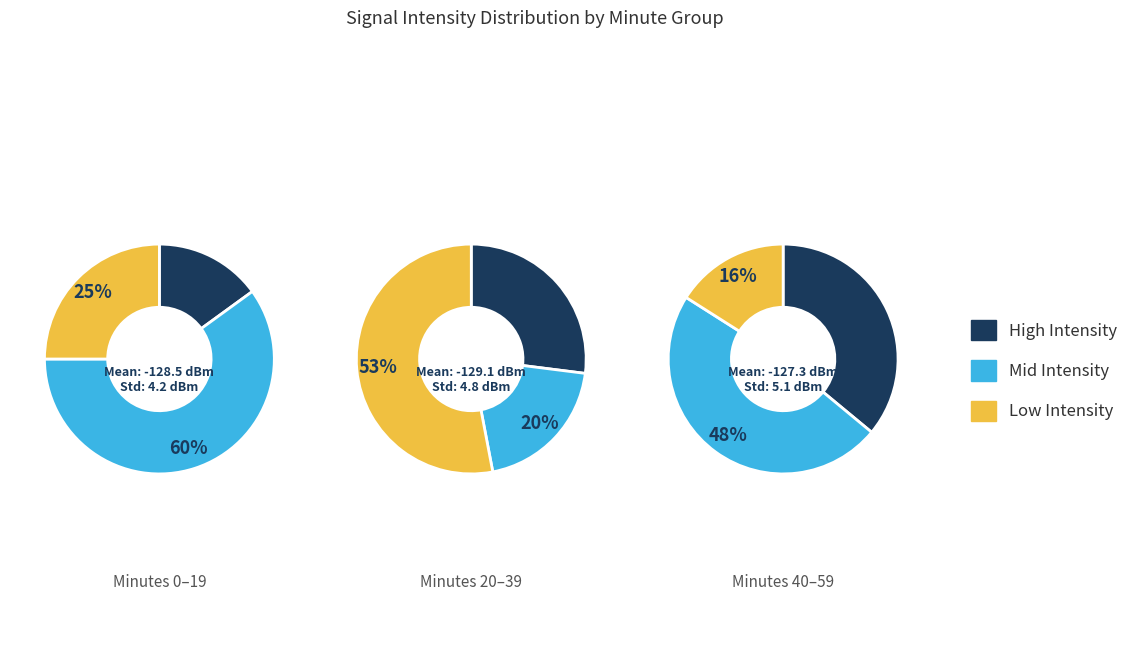

Is it true that 2 is 63% of the pie?

False